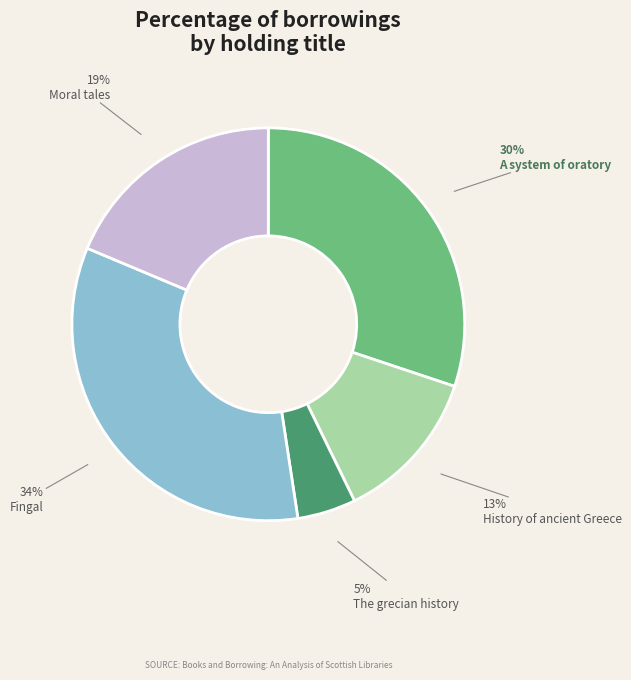

To the nearest percent, what is the difference between the History of ancient Greece and Moral tales slice percentages?

6%